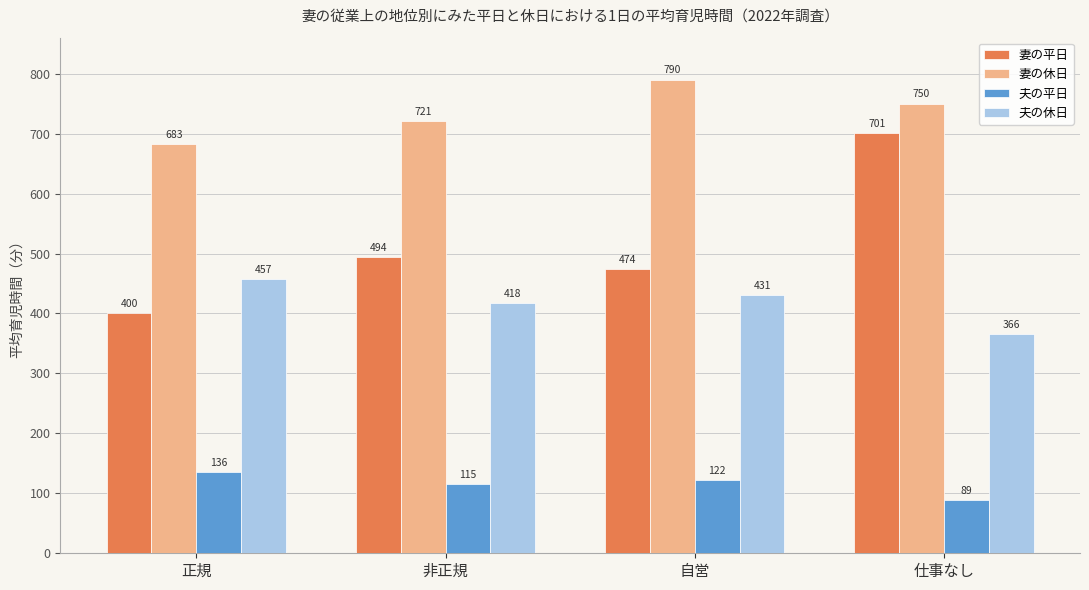

What is the difference between the maximum and second lowest values in the 妻の休日 series?

69